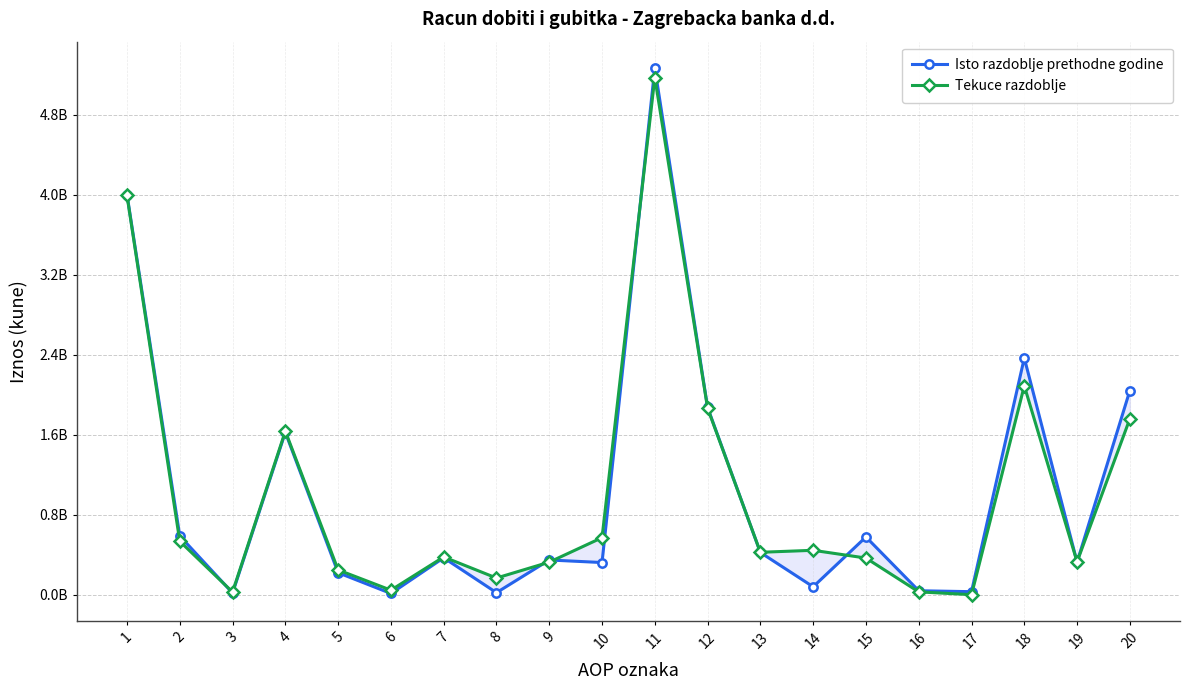

True or false: Isto razdoblje prethodne godine has a value of 8997286537 at 11.

False